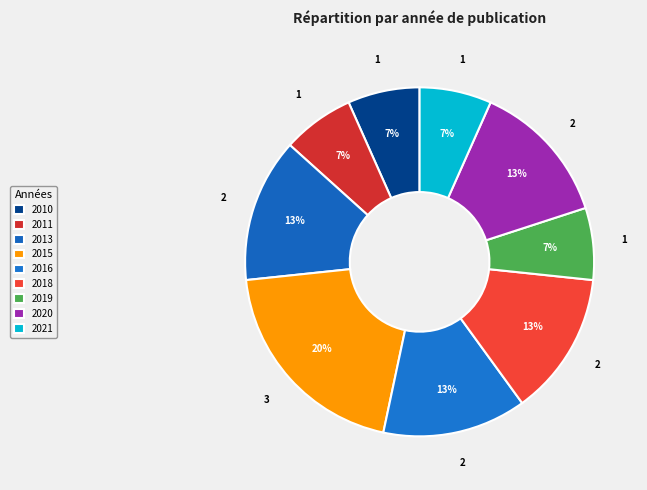

How many segments does this pie chart have?

9